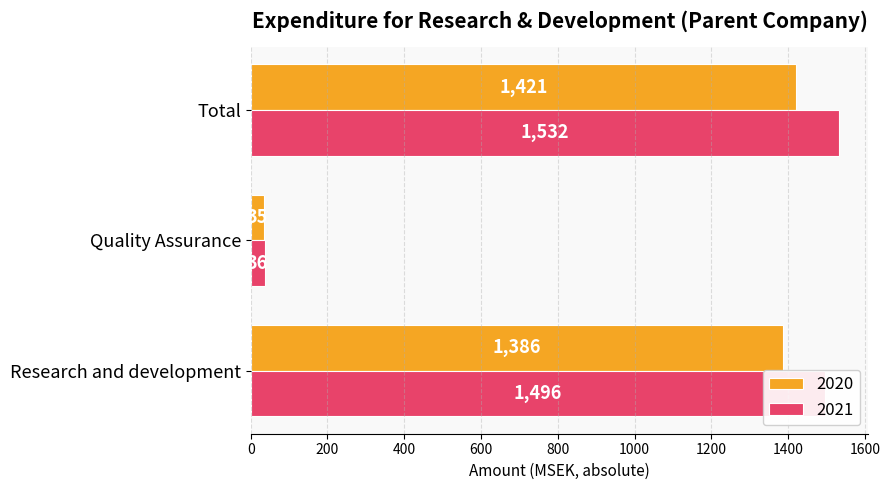

Which label corresponds to the largest value in the chart?

Total